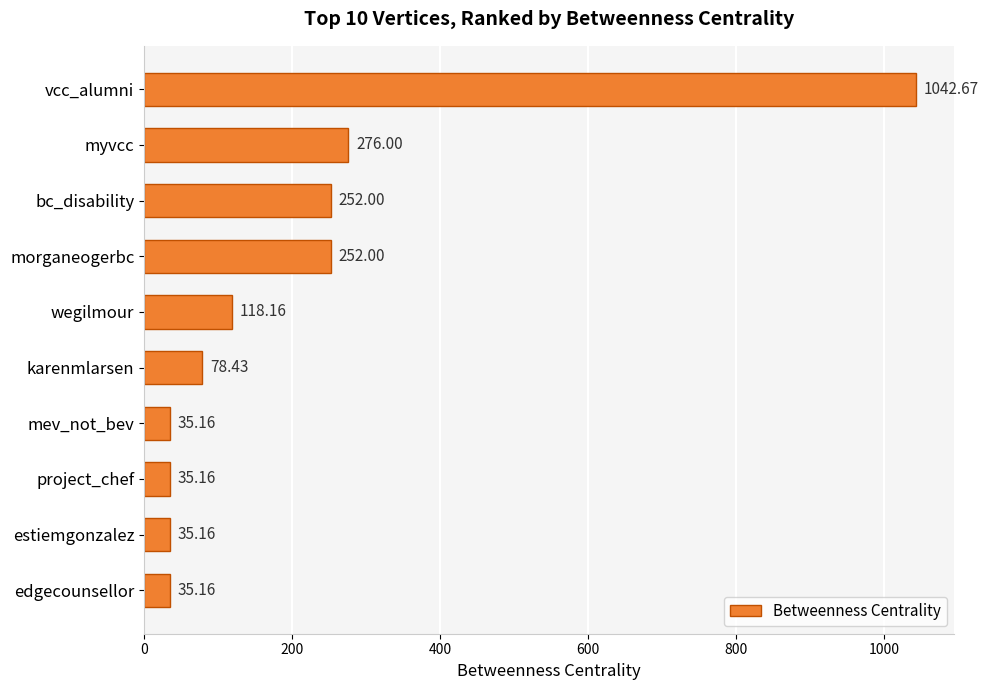

How many data points are above 118?

5